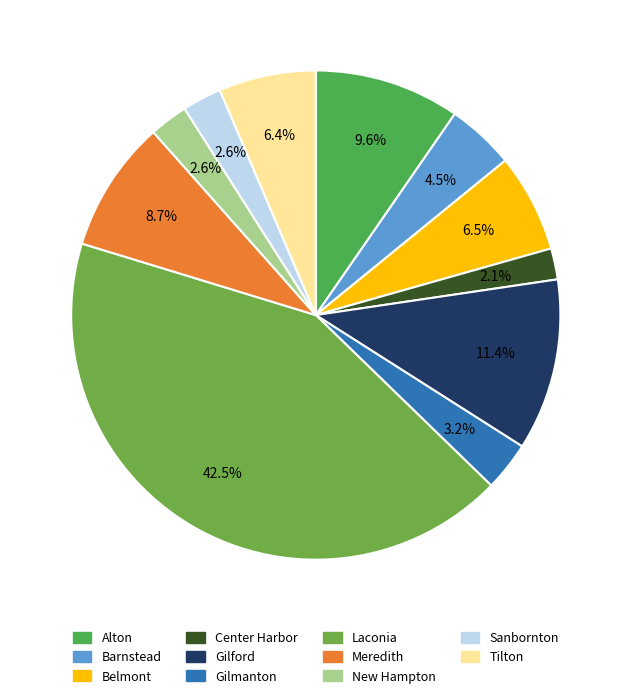

What percentage is the Meredith slice, to the nearest percent?

9%